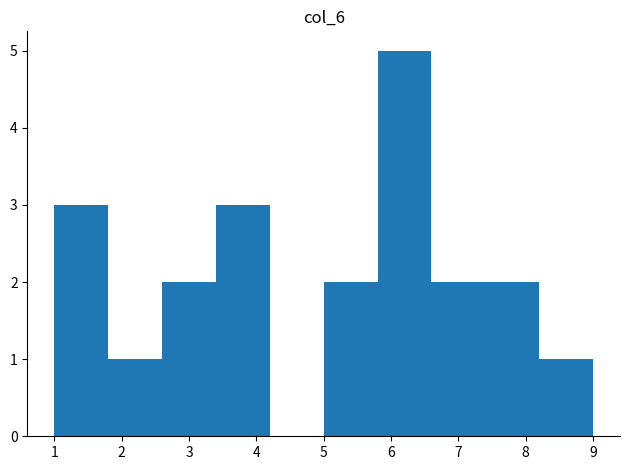

Reading left to right, transcribe this chart: for each bar, give the range it covers on the x-axis and its height. The values are not printed on the chart, so give them approximately, as read against the axis.

1.0 to 1.8: 3
1.8 to 2.6: 1
2.6 to 3.4: 2
3.4 to 4.2: 3
4.2 to 5.0: 0
5.0 to 5.8: 2
5.8 to 6.6: 5
6.6 to 7.4: 2
7.4 to 8.2: 2
8.2 to 9.0: 1